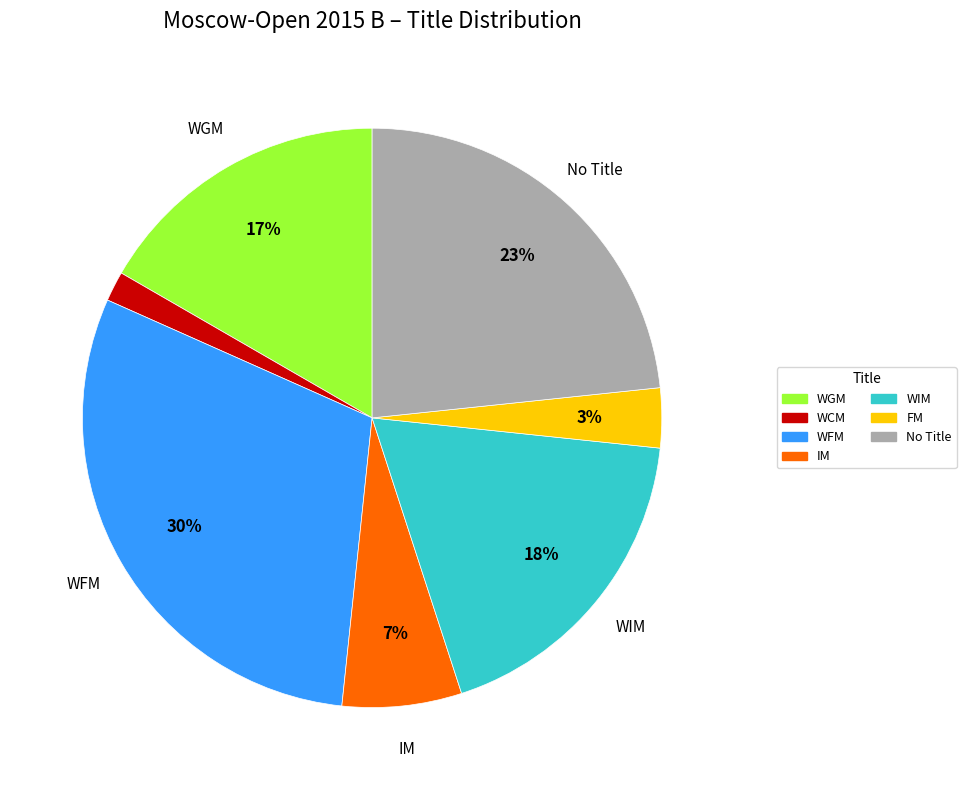

Is there any slice that represents more than half of the pie?

No